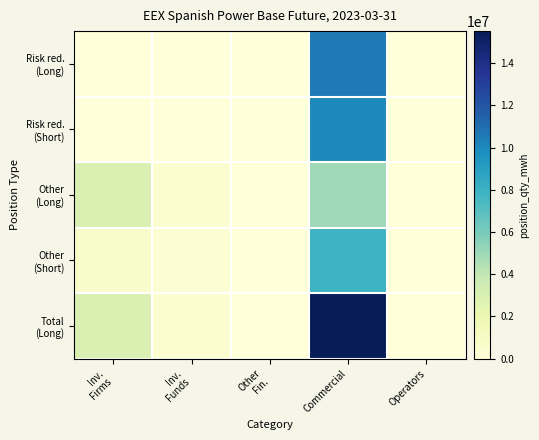

At Inv. Firms, list the series in order from largest to smallest.

Other (Long), Total (Long), Other (Short), Risk red. (Long), Risk red. (Short)